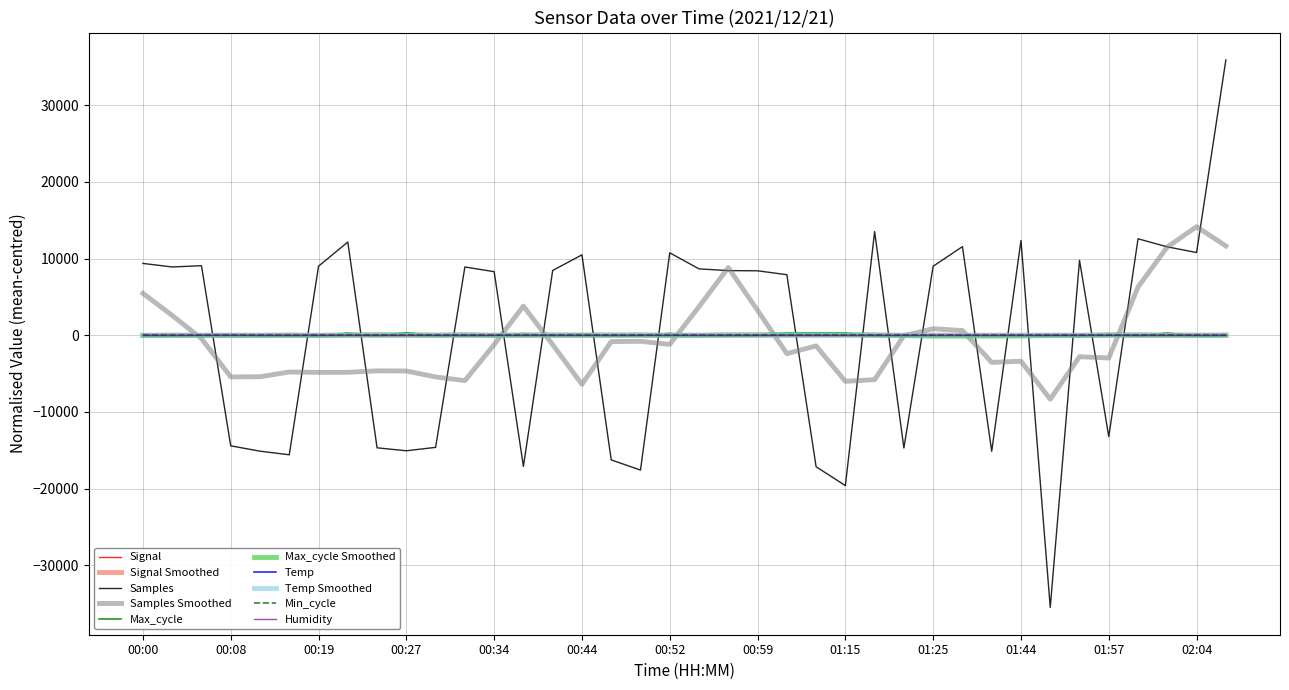

Does the chart display data point markers on the line(s)?

No